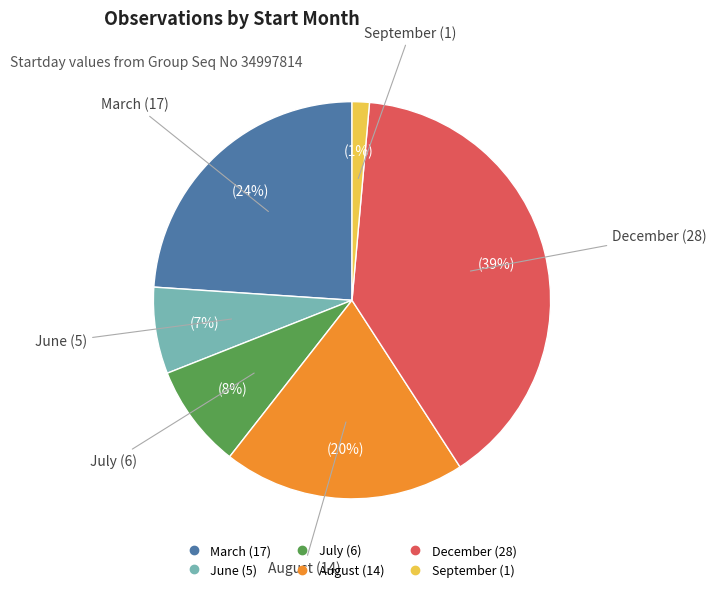

Is there a majority slice in this chart?

No